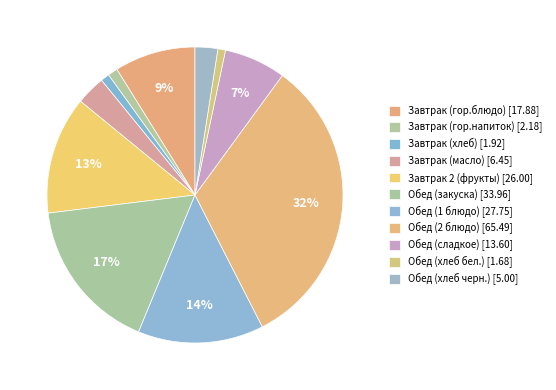

Count the number of slices in the pie.

11